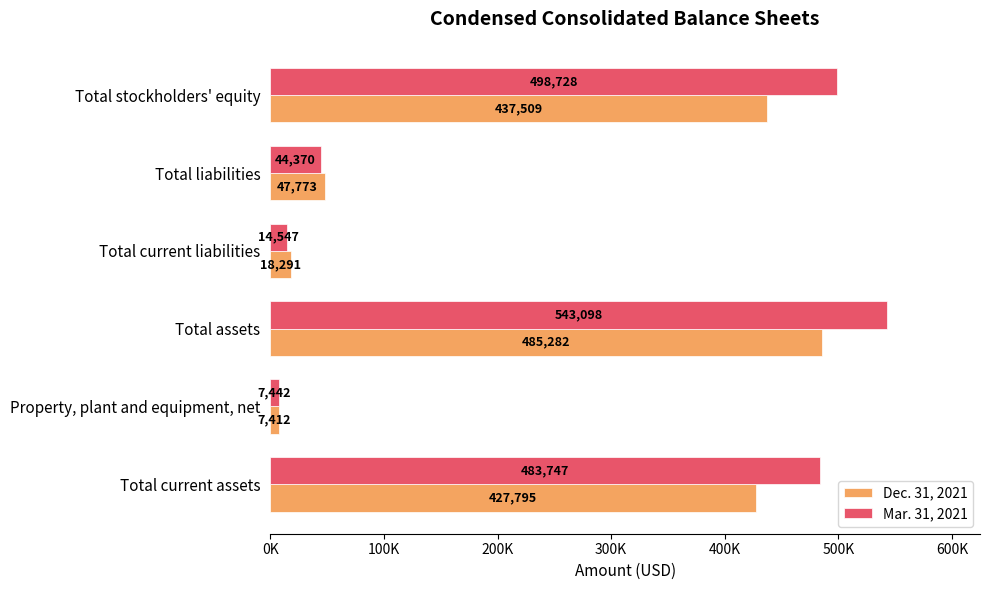

What is the highest value of the Mar. 31, 2021 series?

543098